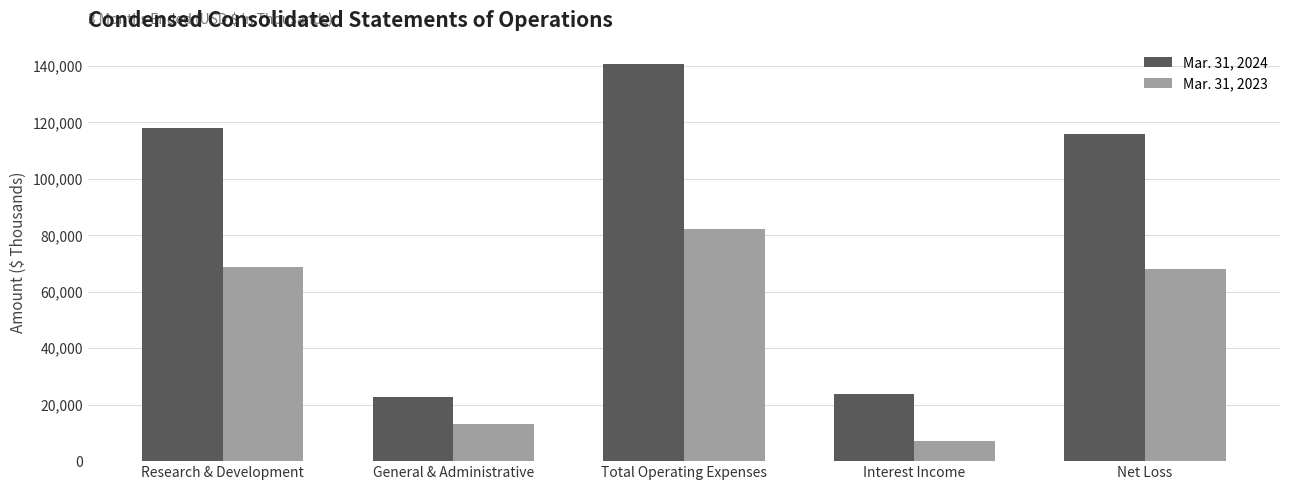

At which label is Mar. 31, 2023 closest to 44615?

Net Loss